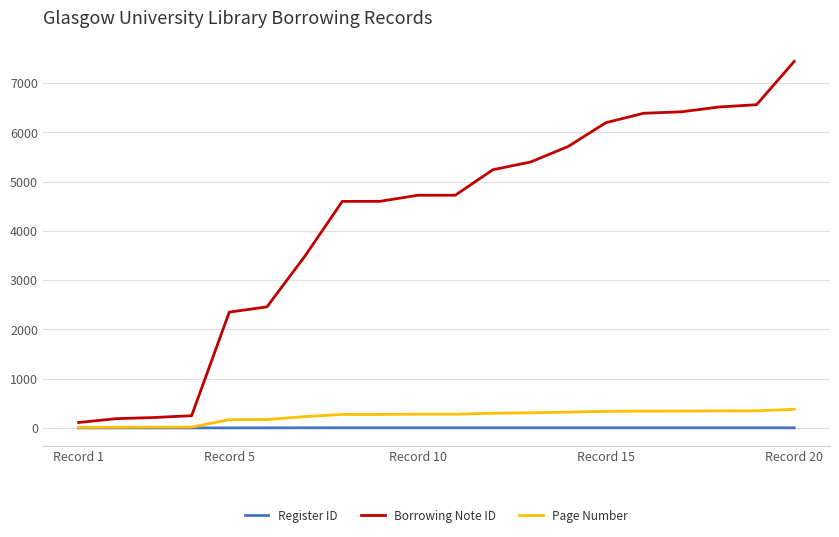

Which series has the largest range (max minus min)?

Borrowing Note ID